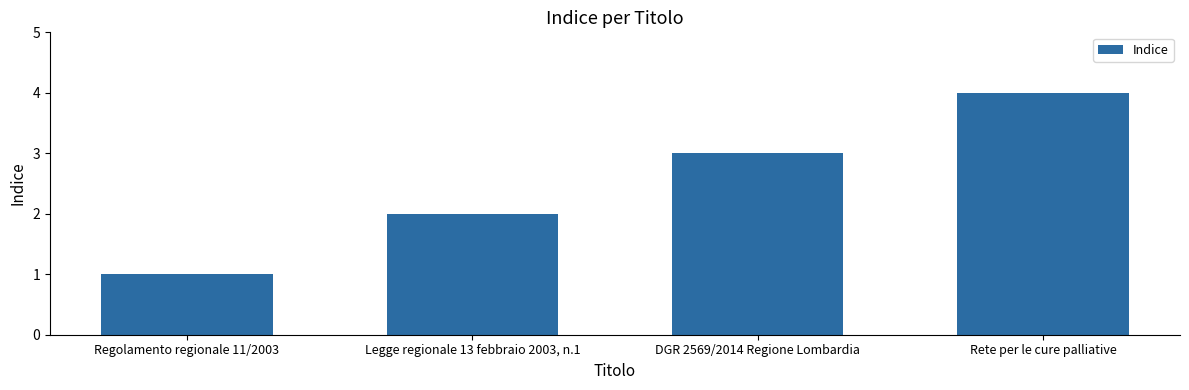

Reading left to right, extract all data points from this chart.

1	2	3	4